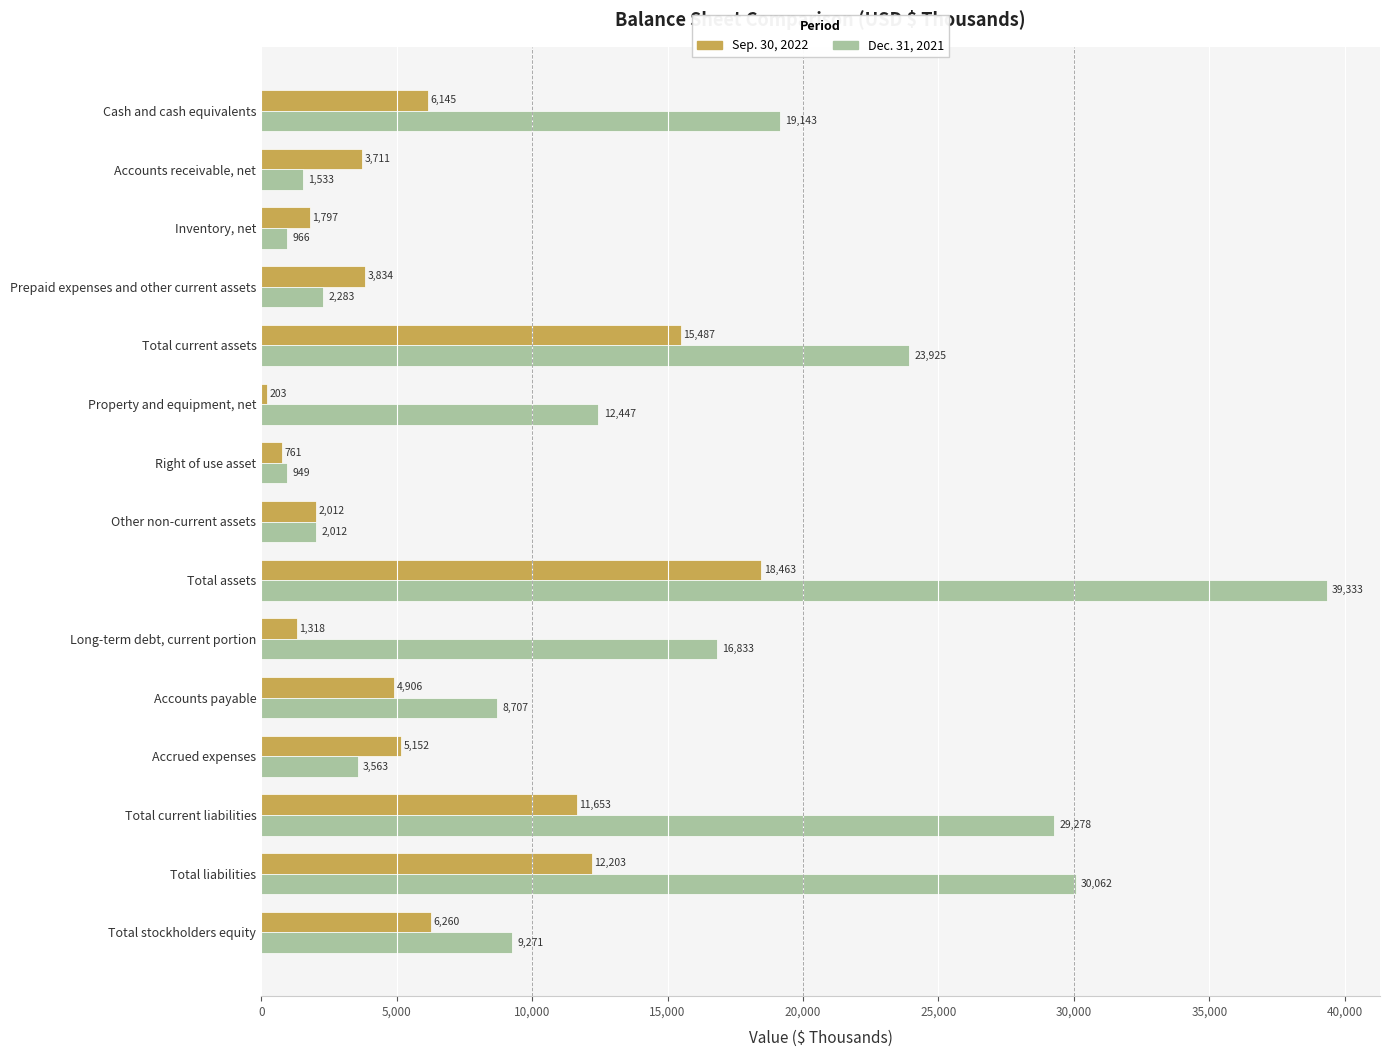

List the series in order of their overall mean, lowest first.

Sep. 30, 2022, Dec. 31, 2021